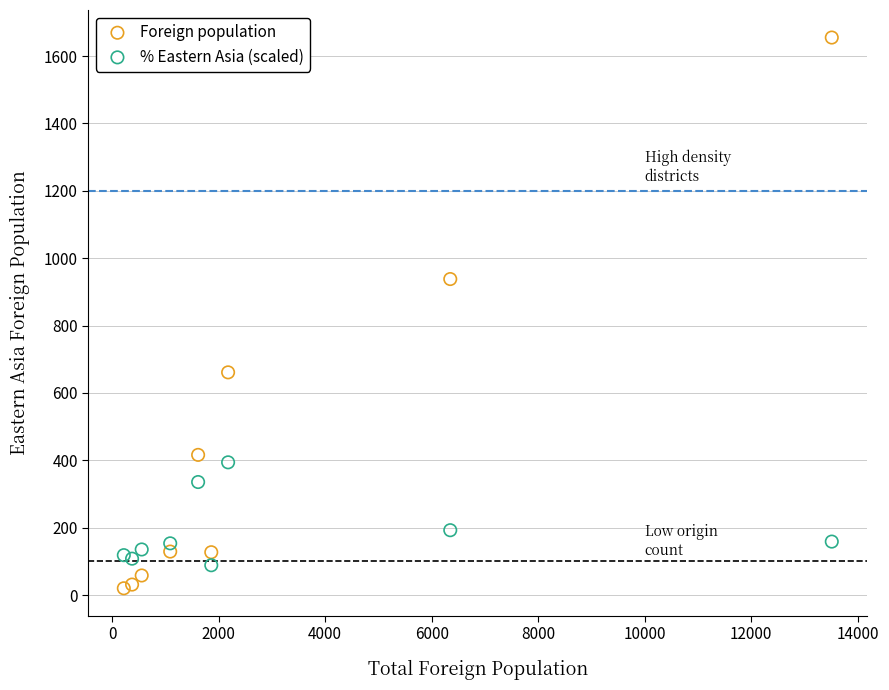

Which series contains the highest Y value?

Foreign population